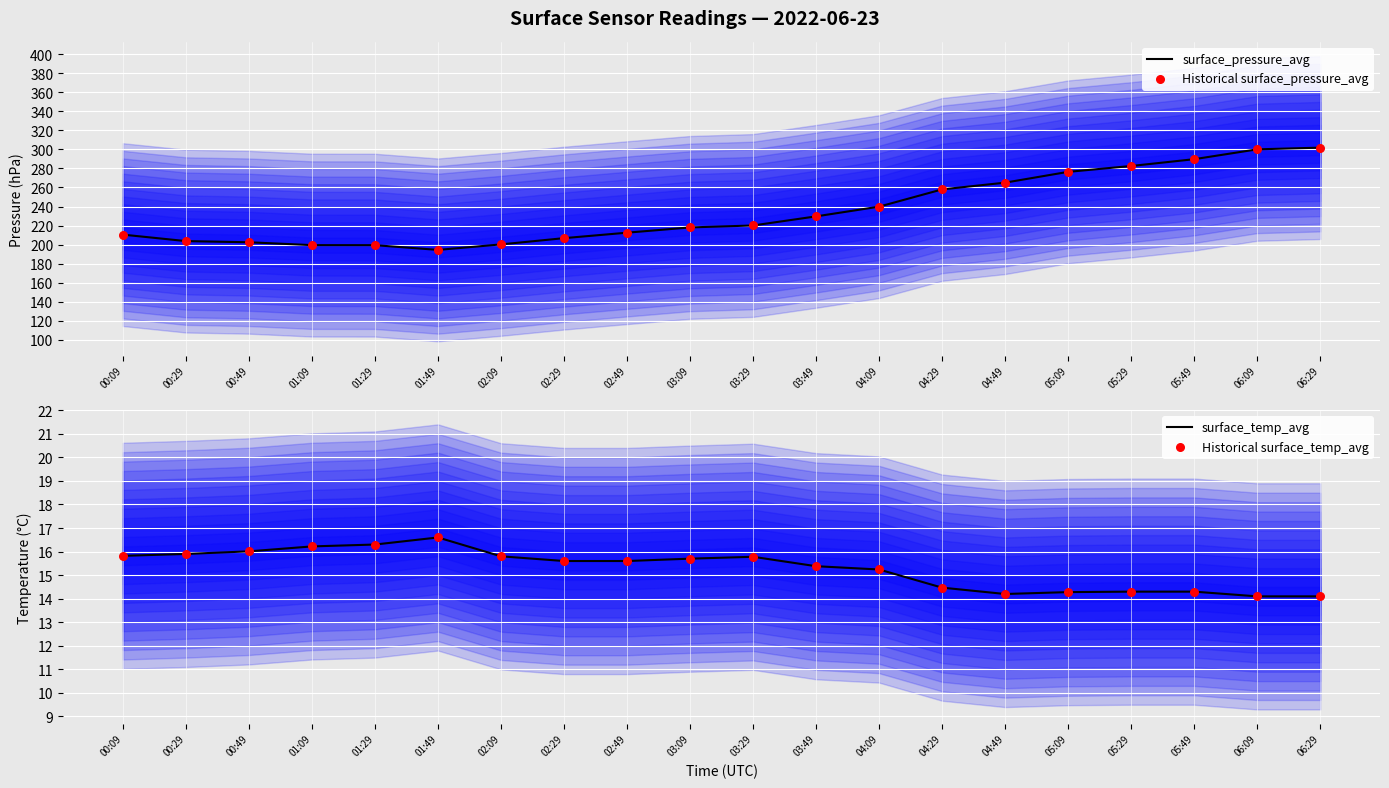

Which series has the largest total across all categories?

surface_pressure_avg